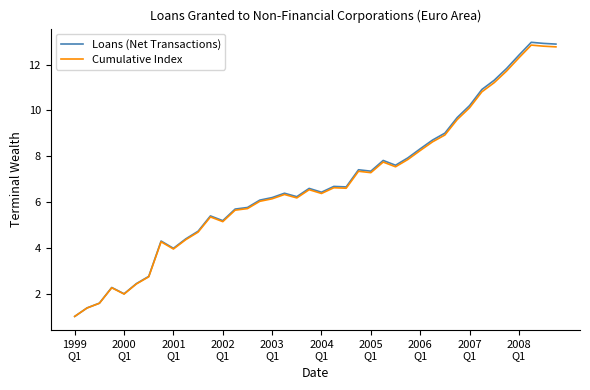

What is the maximum value shown in the chart?

13.0